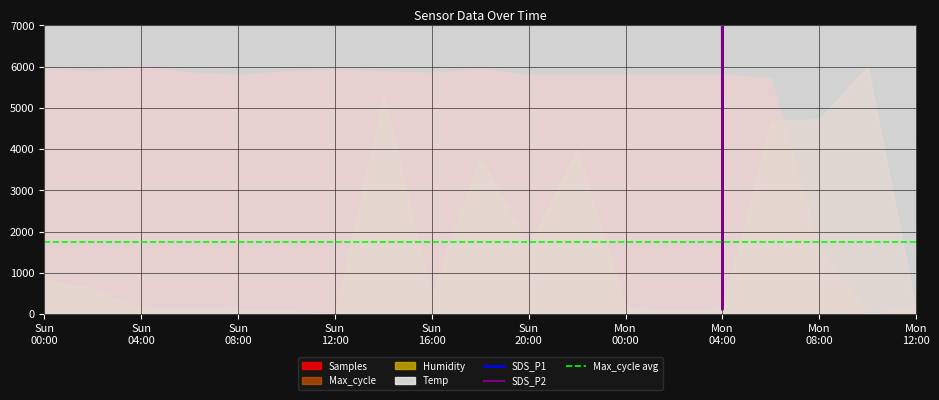

What is the total value across all series at Mon 04:00?

2038.8